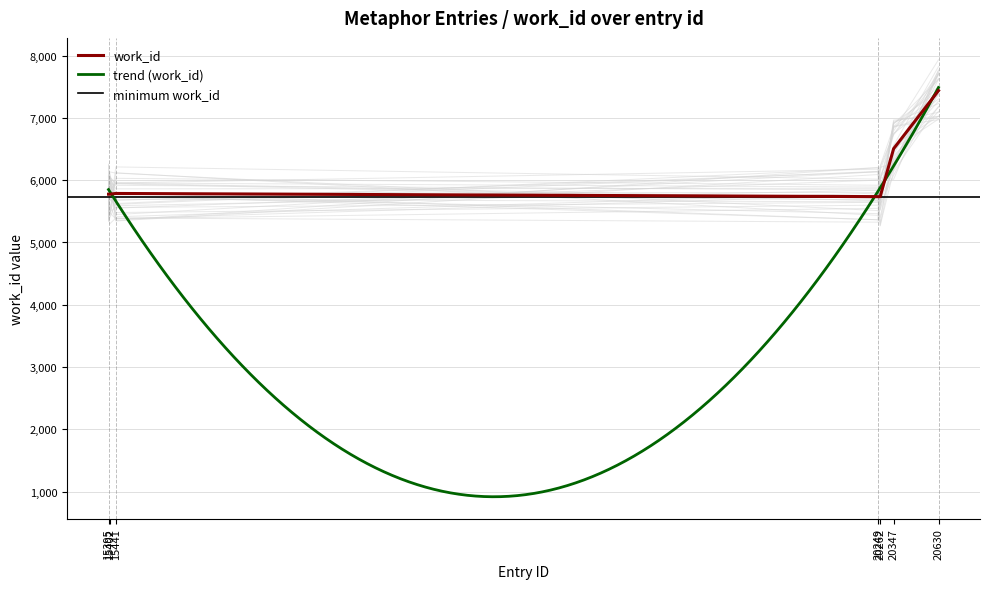

What is the minimum value shown in the chart?

5736